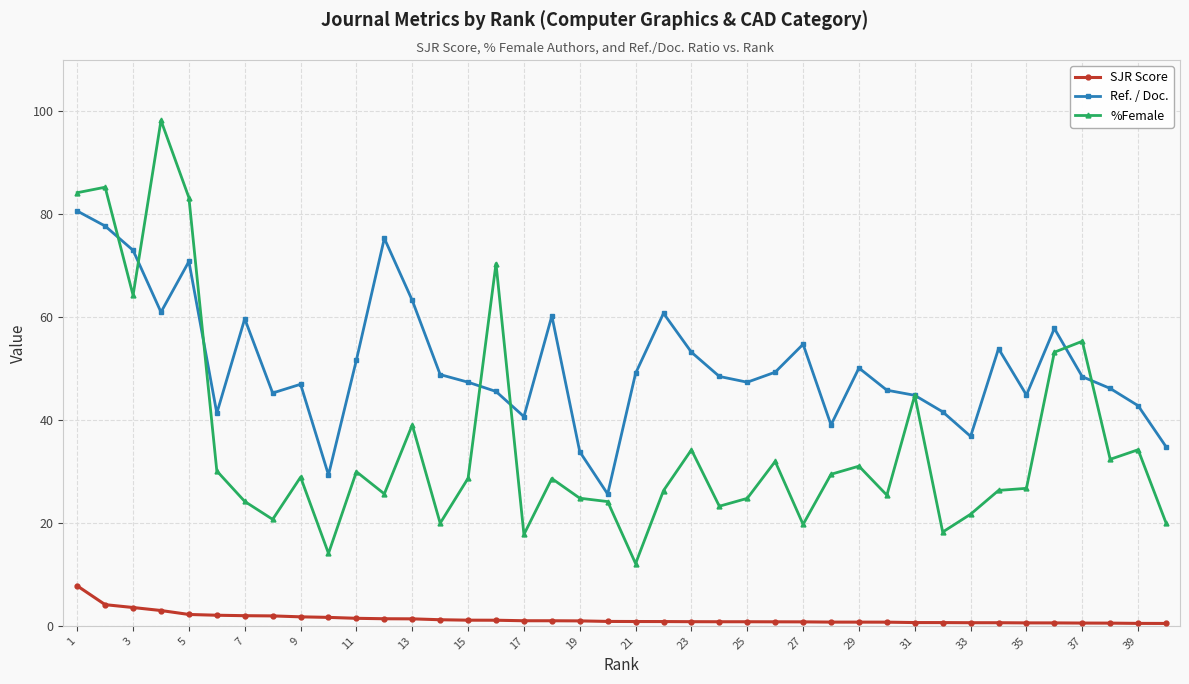

What is the difference between the maximum and minimum values in the Ref. / Doc. series?

55.0